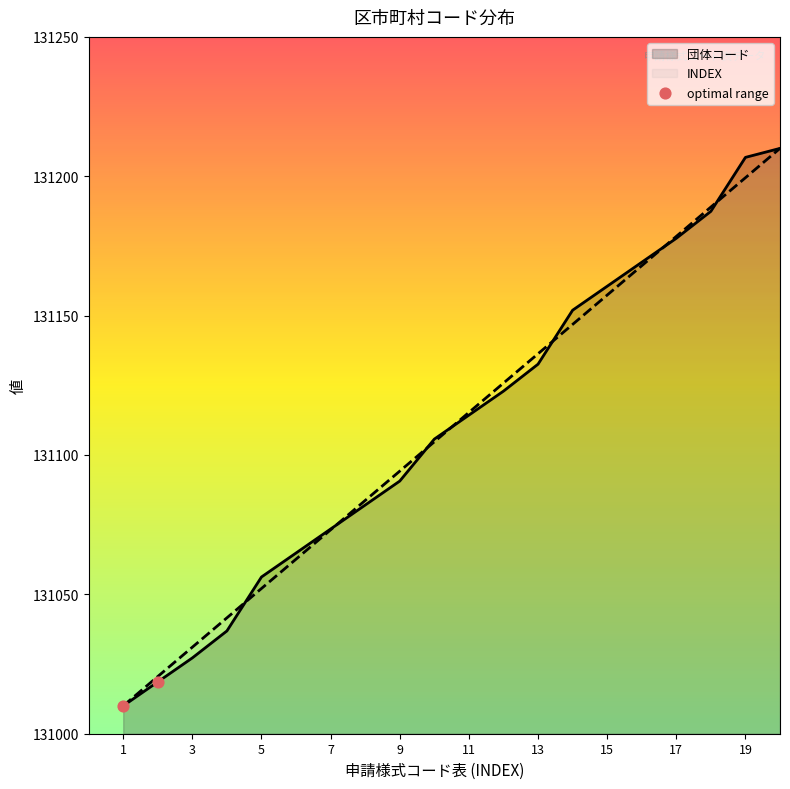

Is it true that 団体コード equals 131090.6 at 9?

True